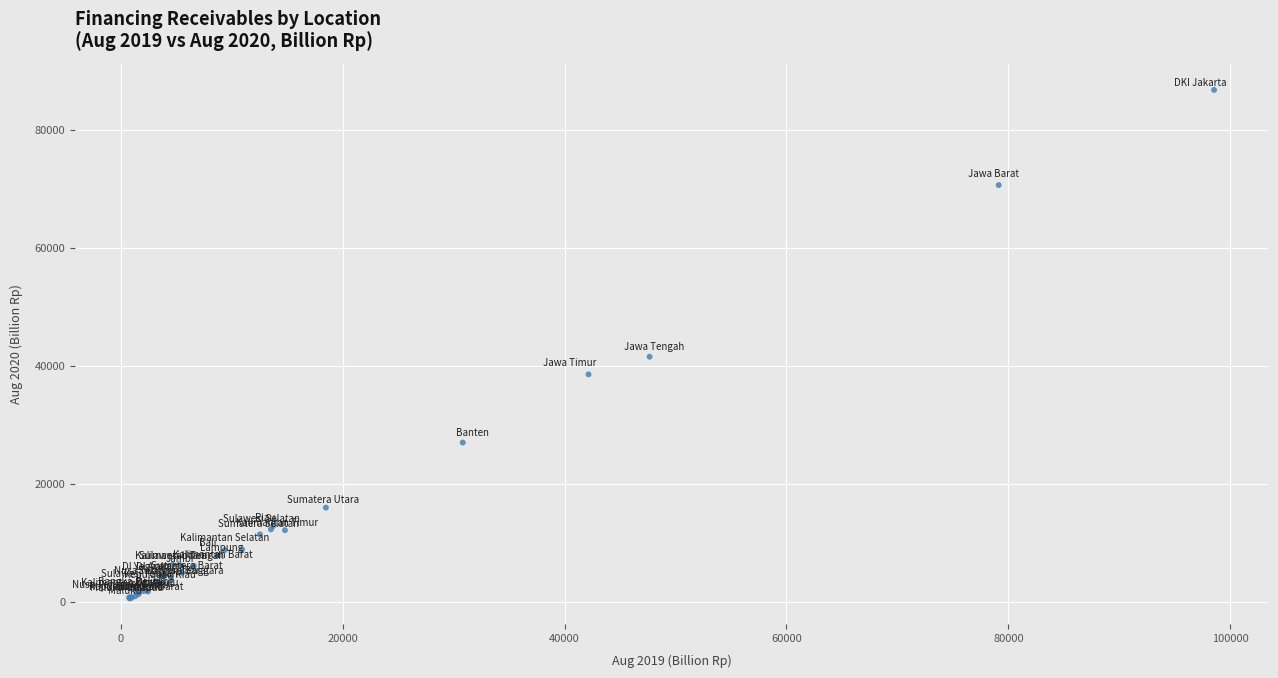

What Y value in the scatter plot is closest to 43685?

41560.9